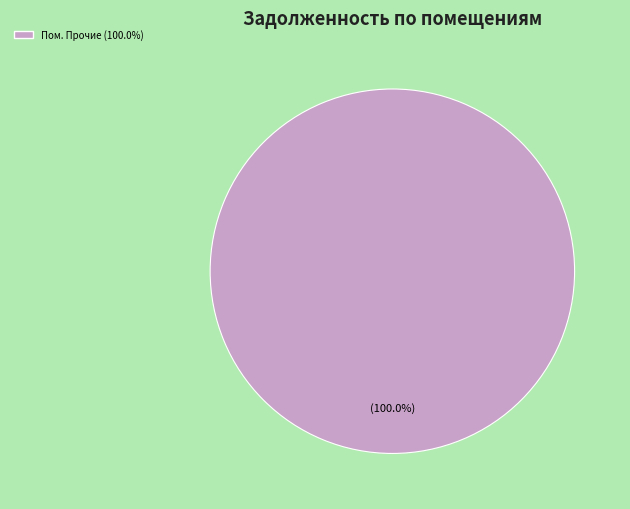

Rank the categories by value from lowest to highest.

Пом. Прочие (100.0%)